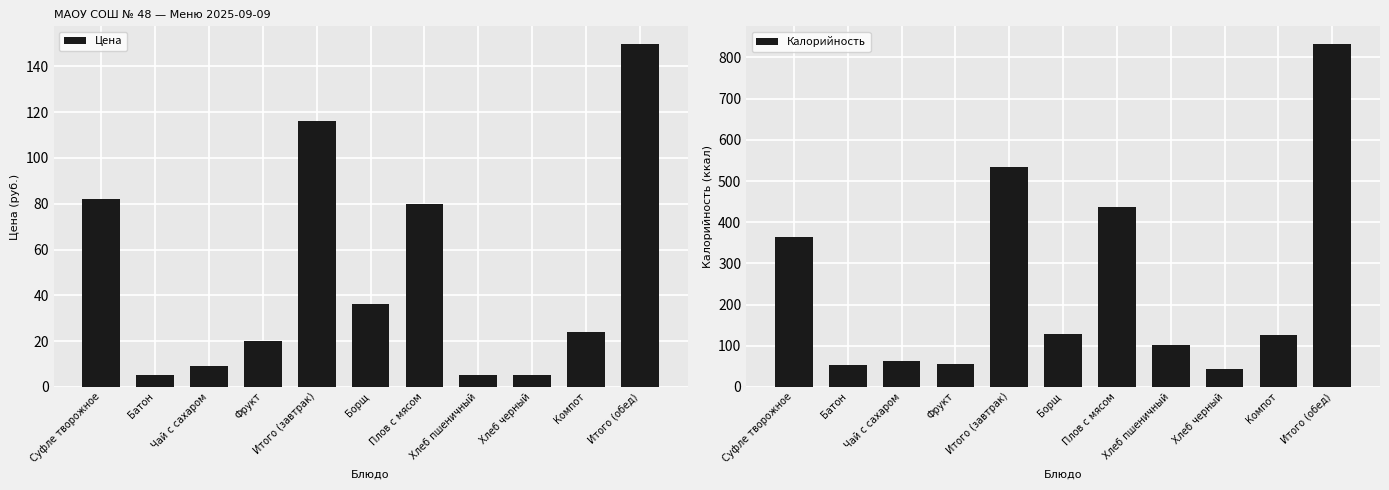

Is it true that Калорийность equals 55 at Фрукт?

True